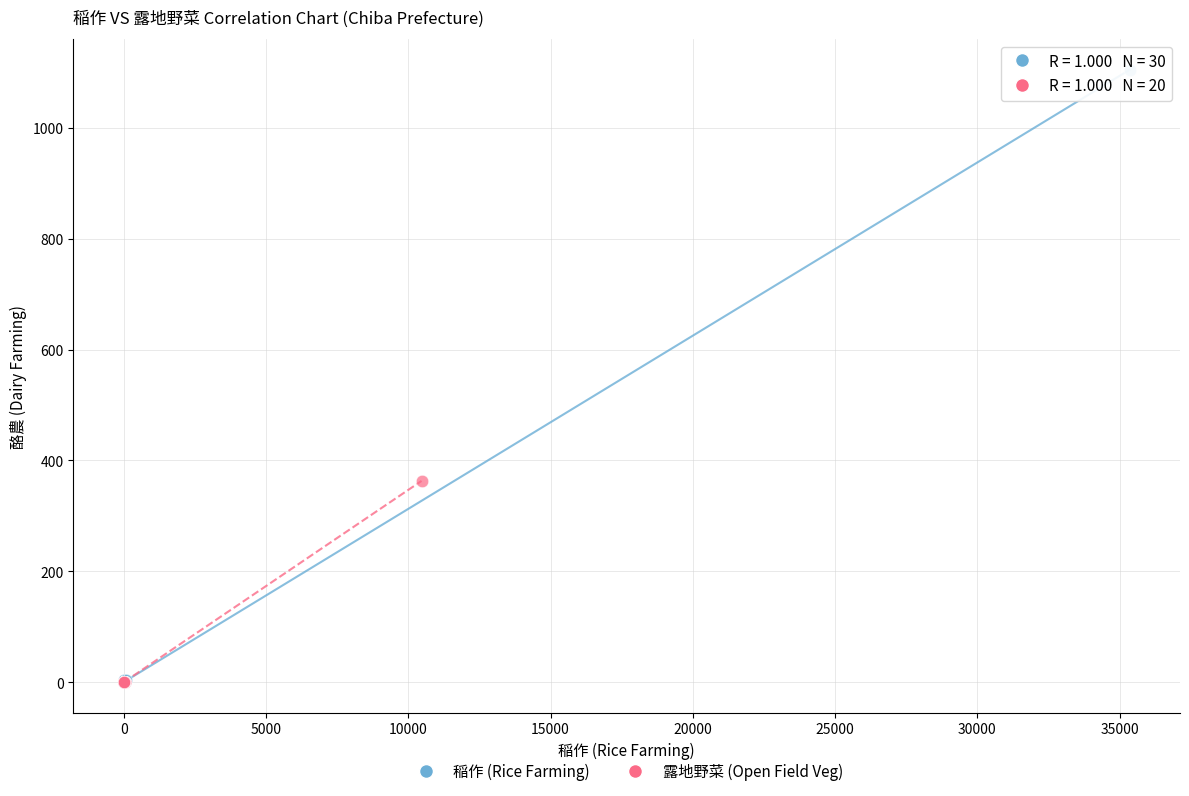

Which series has the largest Y range (max minus min)?

稲作 (Rice Farming)